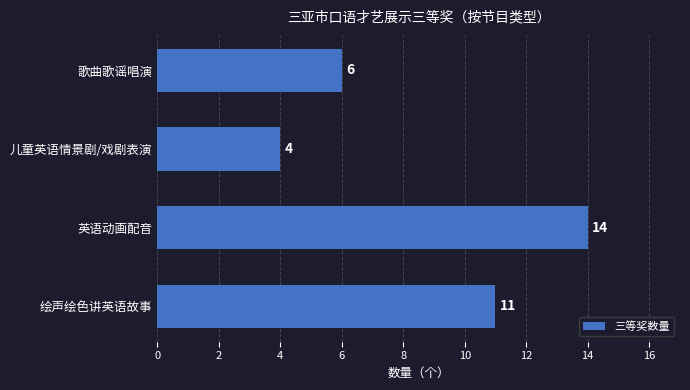

Is it true that the value at 绘声绘色讲英语故事 is 4?

False